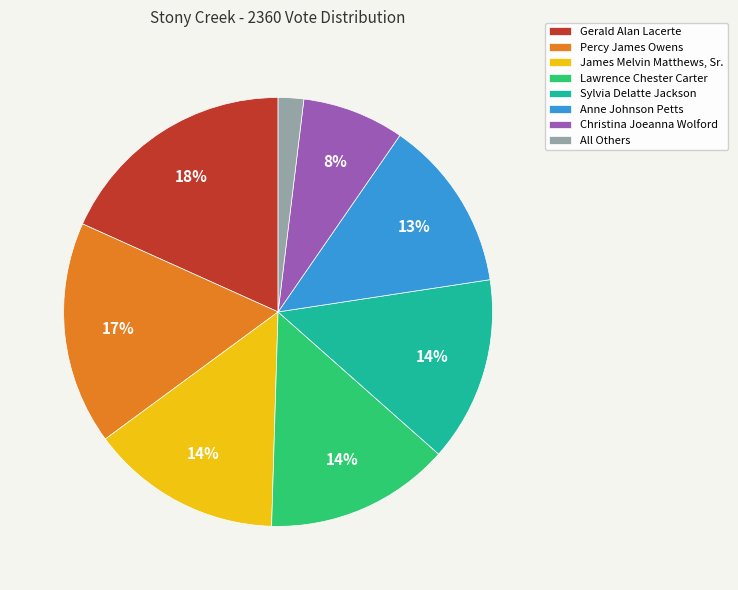

How many segments does this pie chart have?

8